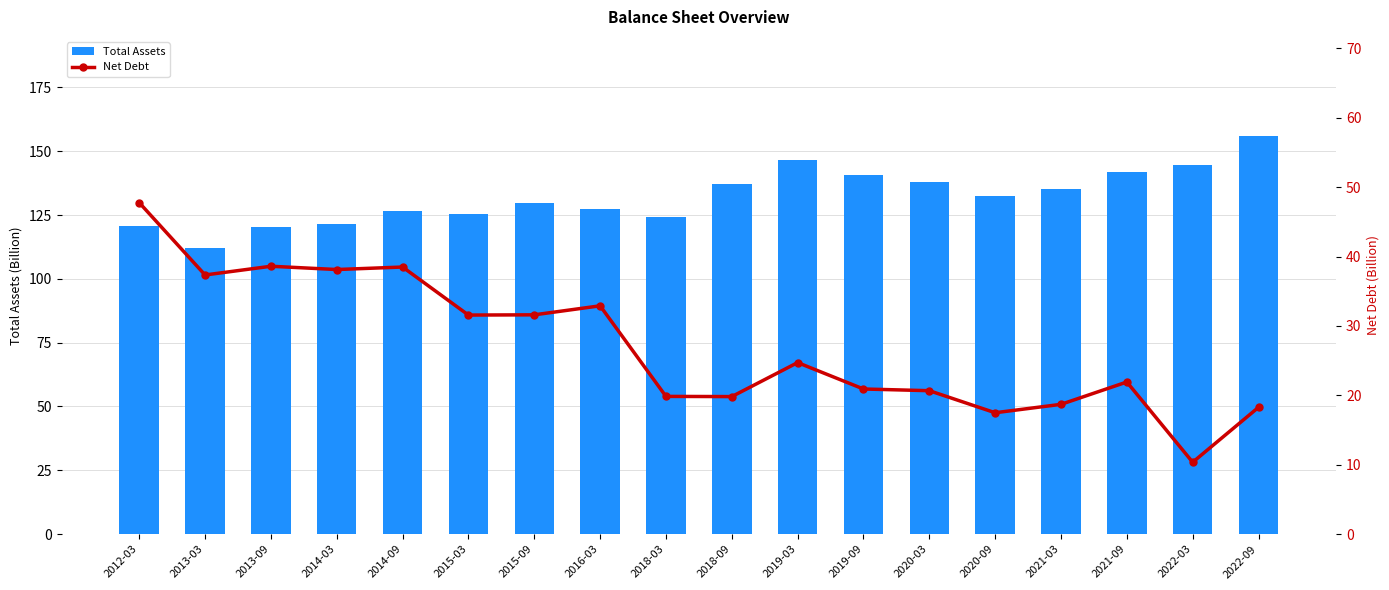

Reading right to left, list all the values displayed in this chart.

Total Assets: 155.8	144.6	141.8	135.4	132.5	138.1	140.6	146.6	137.0	124.1	127.2	129.7	125.4	126.7	121.6	120.2	111.9	120.8
Net Debt: 18.3	10.4	21.9	18.7	17.5	20.7	20.9	24.7	19.8	19.8	32.9	31.6	31.6	38.5	38.1	38.6	37.3	47.8